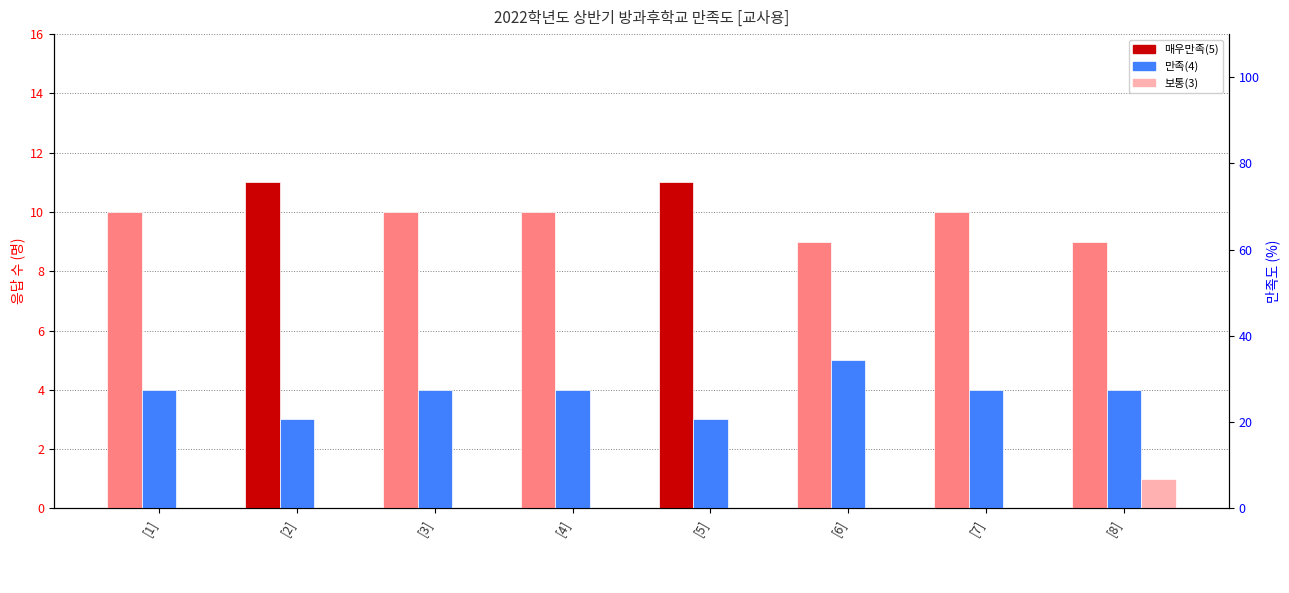

What is the label of the 2nd bar from the right?

[7]